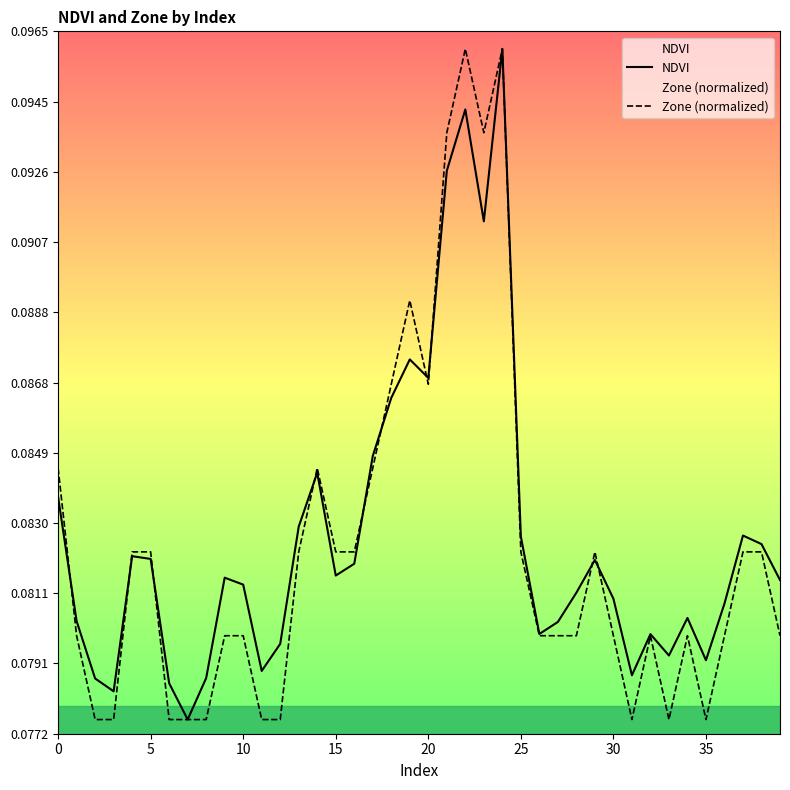

What is the label of the 36th point from the left?

35